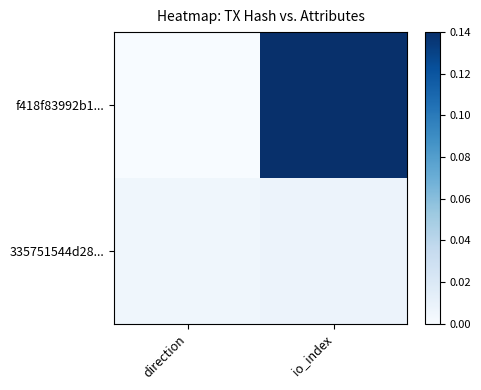

Which has a higher value, direction or io_index?

io_index